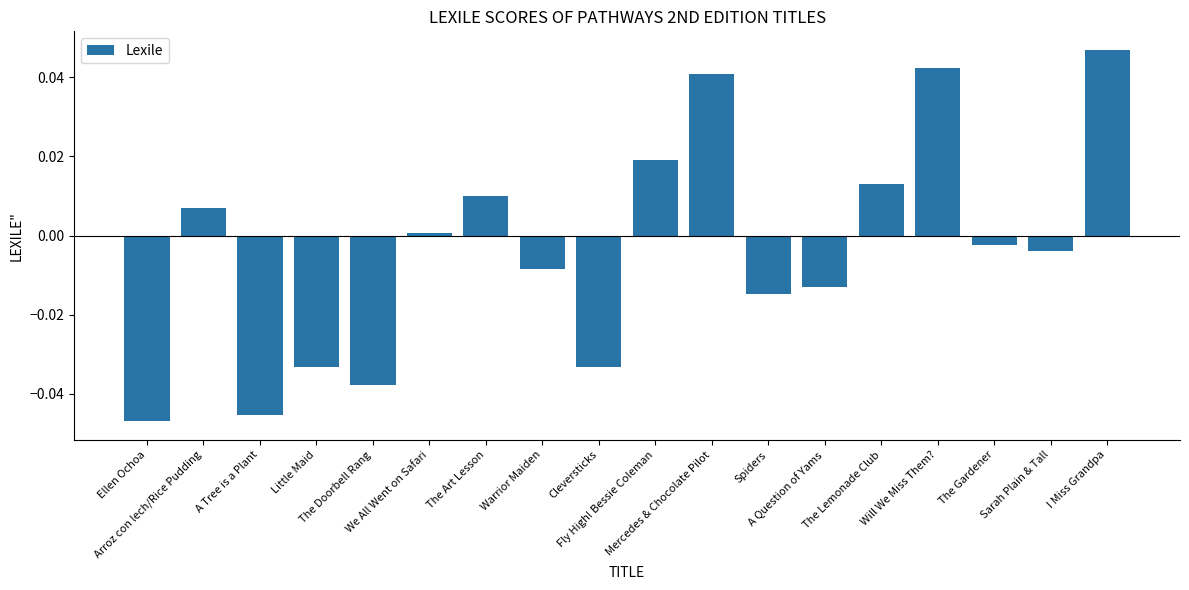

List the labels in order of value, smallest first.

Ellen Ochoa, A Tree is a Plant, The Doorbell Rang, Little Maid, Cleversticks, Spiders, A Question of Yams, Warrior Maiden, Sarah Plain & Tall, The Gardener, We All Went on Safari, Arroz con lech/Rice Pudding, The Art Lesson, The Lemonade Club, Fly High! Bessie Coleman, Mercedes & Chocolate Pilot, Will We Miss Them?, I Miss Grandpa